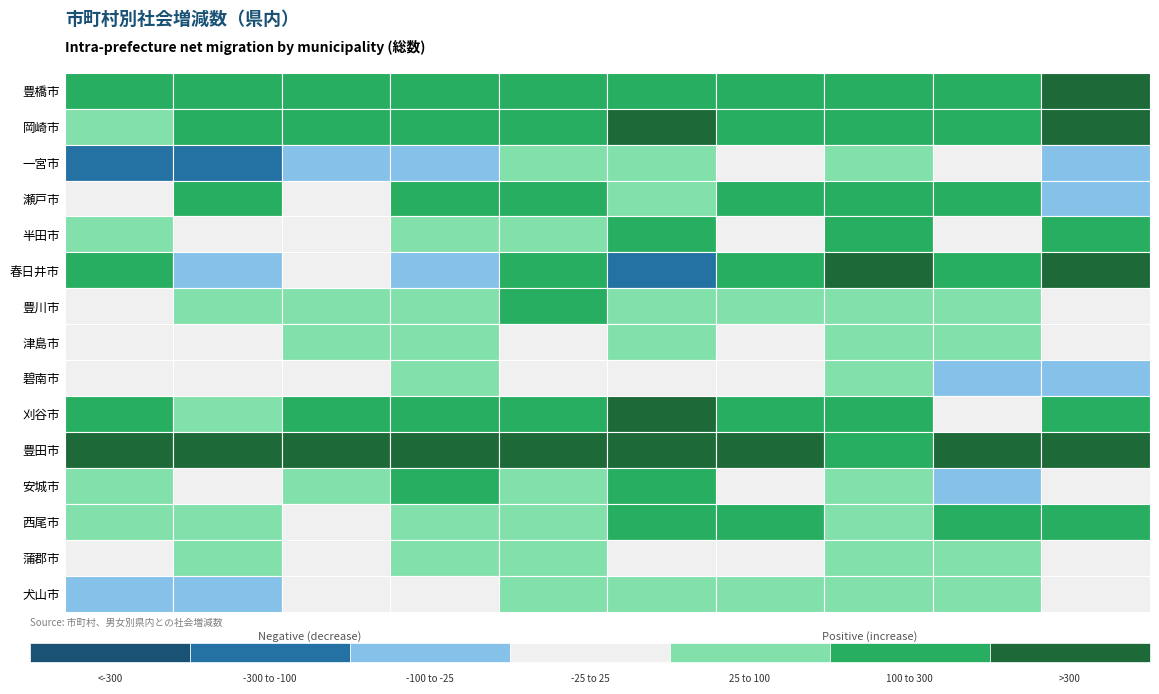

Is it true that 豊川市 equals 22 at 25年?

False